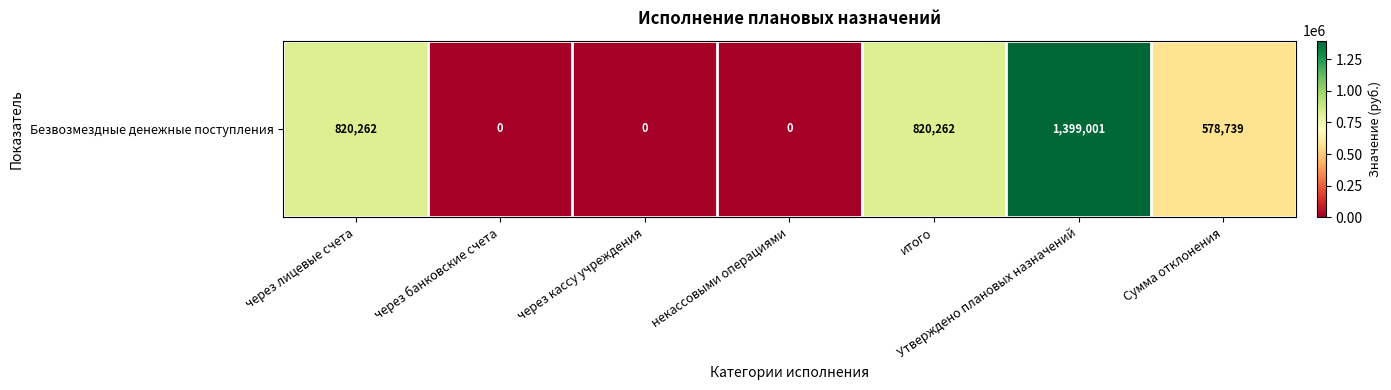

What is the sum of all values?

3618264